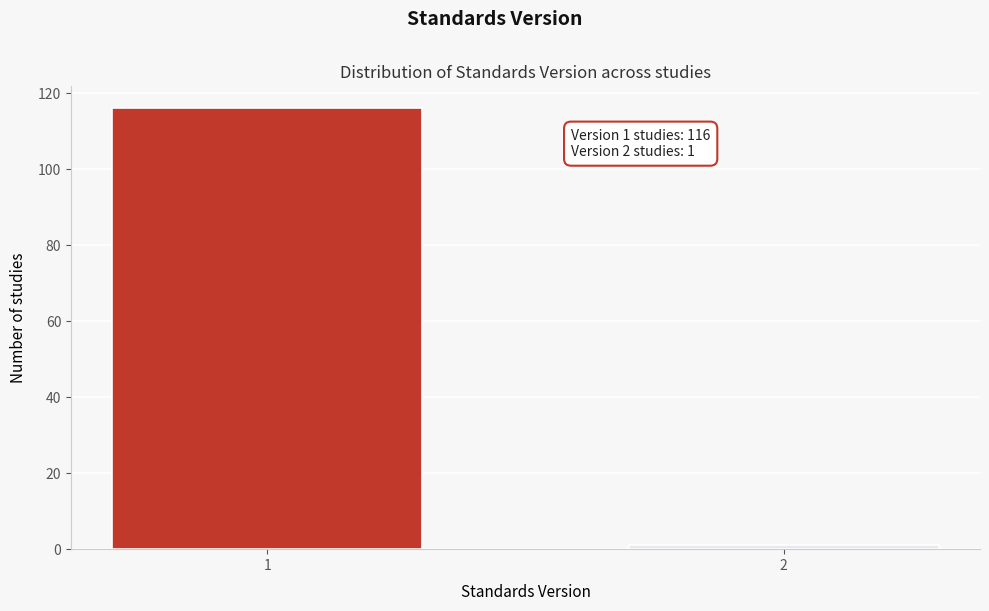

Reading left to right, extract all data points from this chart.

116	1